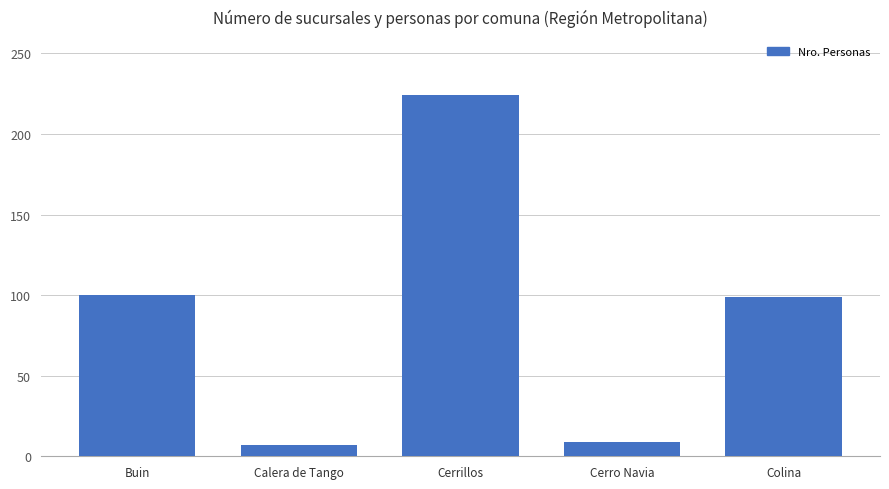

The value at Colina is 33. True or false?

False